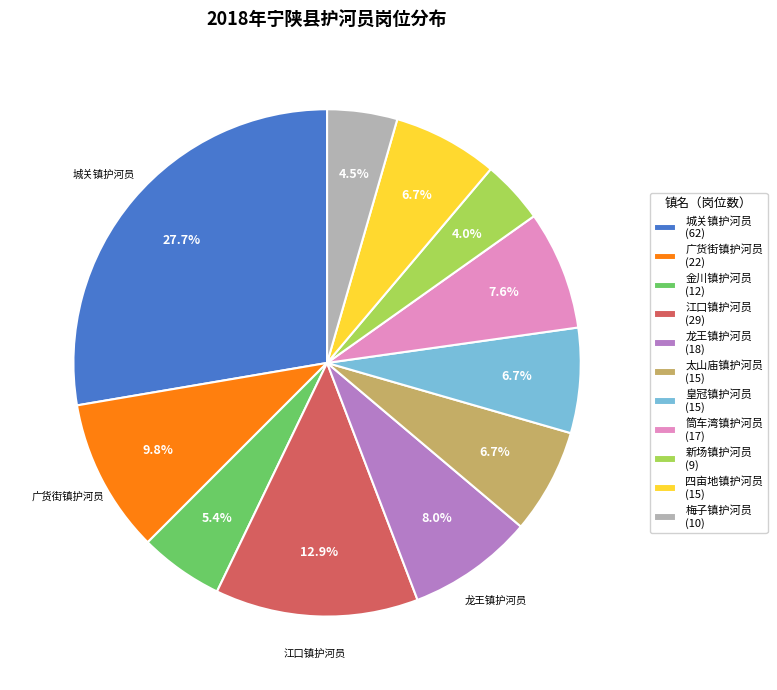

The 城关镇护河员 slice represents 38% of the pie. True or false?

False